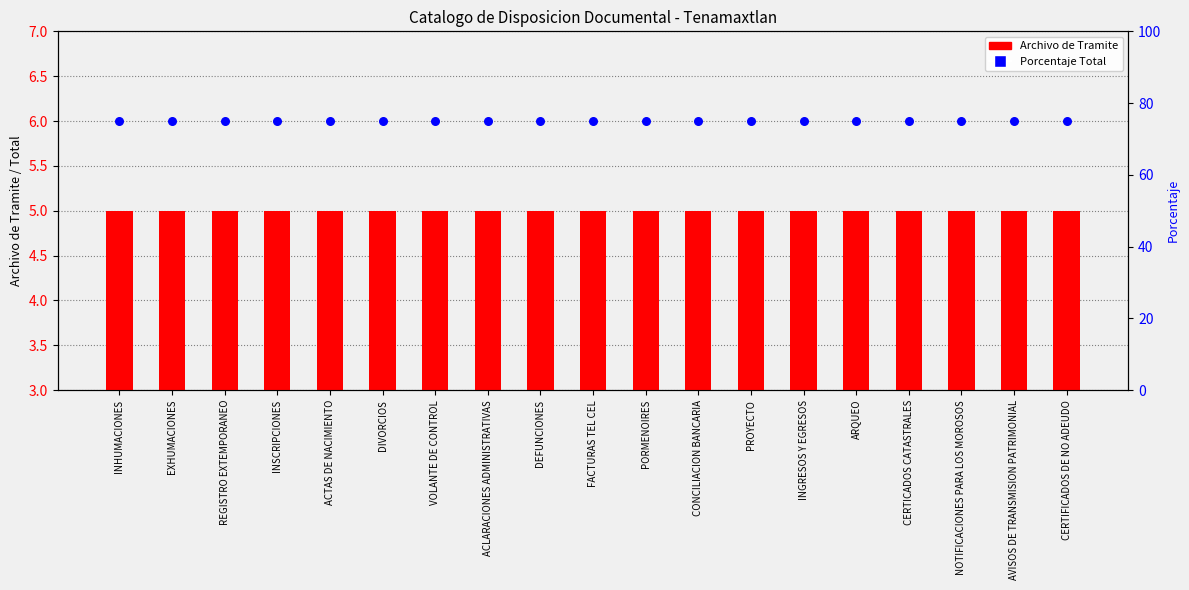

Is the value of Porcentaje Total at INSCRIPCIONES greater than the value of Archivo de Tramite at PORMENOIRES?

Yes